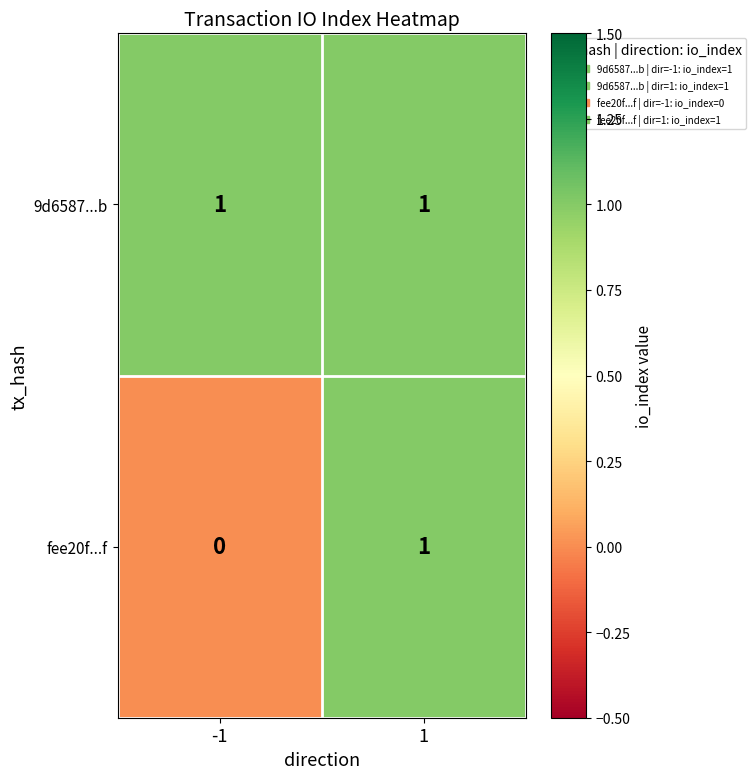

Is it true that fee20f...f equals 1 at -1?

False